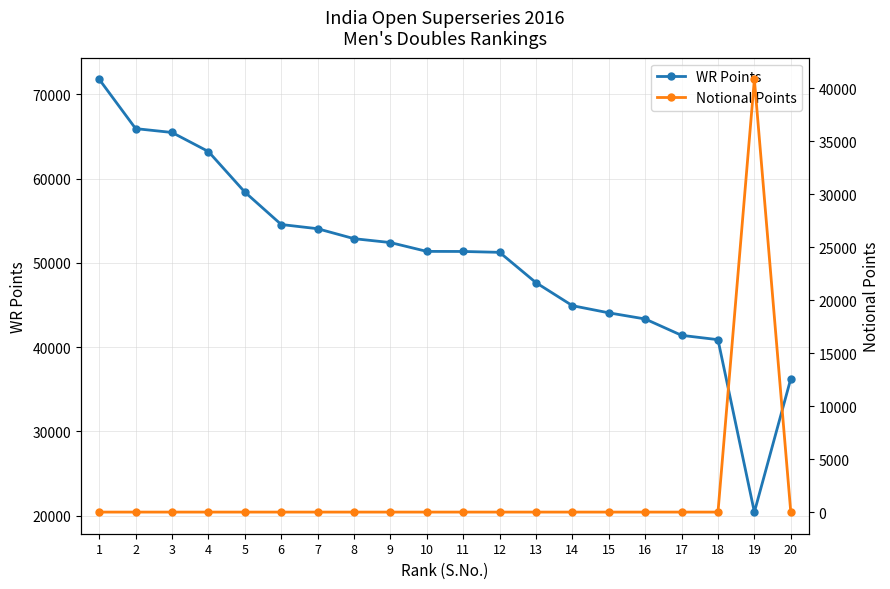

How many data points does each series have?

20